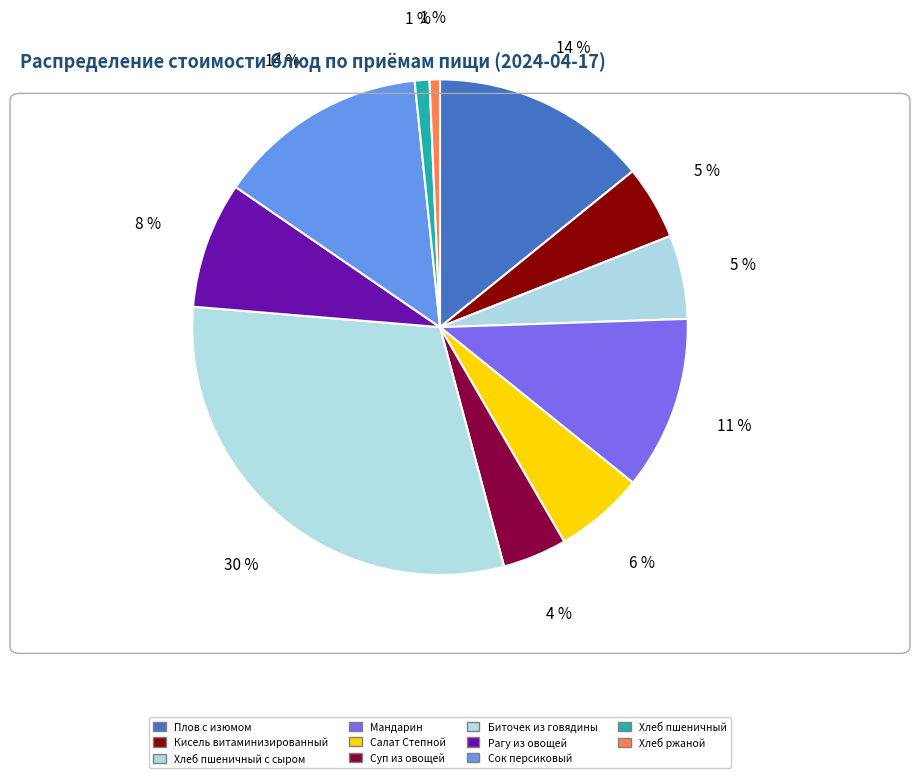

What portion of the pie excludes Суп из овощей?

95.8%